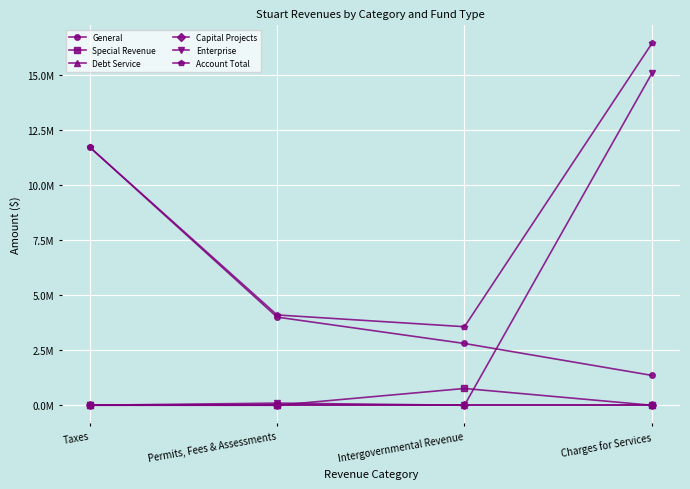

Between Taxes and Intergovernmental Revenue, which series saw the biggest shift?

General